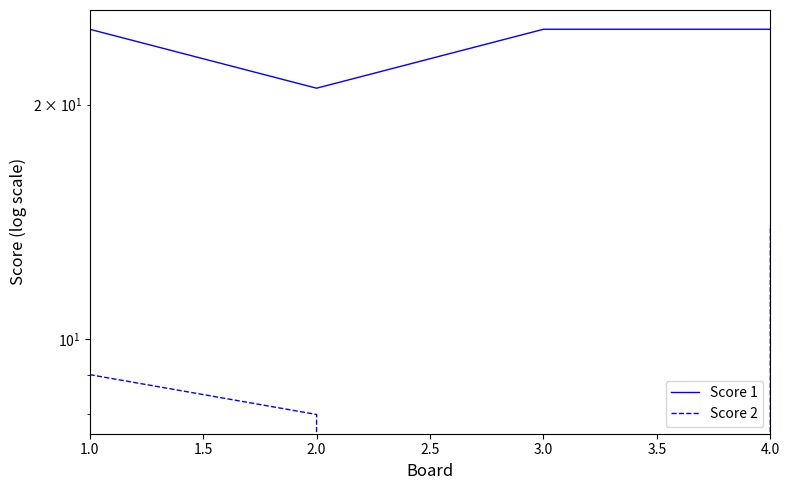

True or false: Score 2 has a value of 9 at 1.0.

True